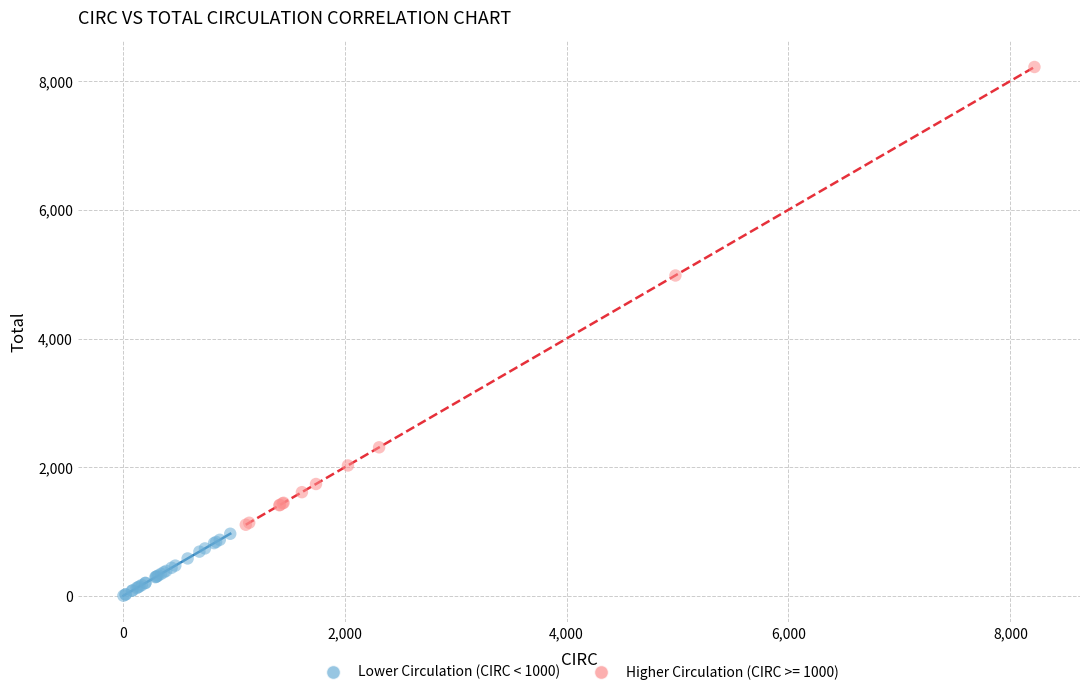

Which series has the widest spread of Y values?

Higher Circulation (CIRC >= 1000)